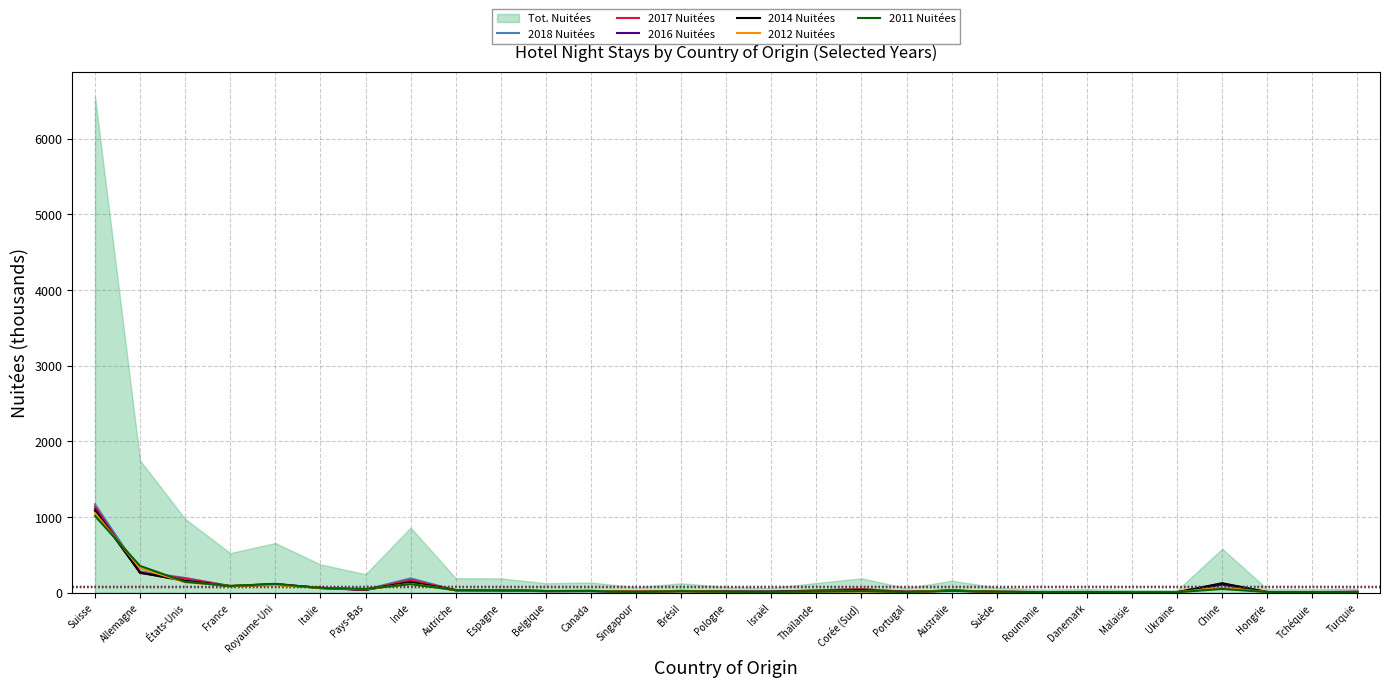

What is the label of the 1st point from the right?

Turquie